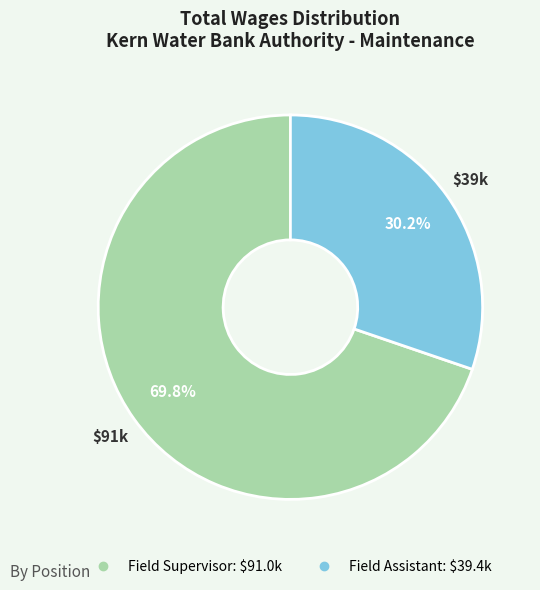

Which category accounts for the majority?

Field Supervisor